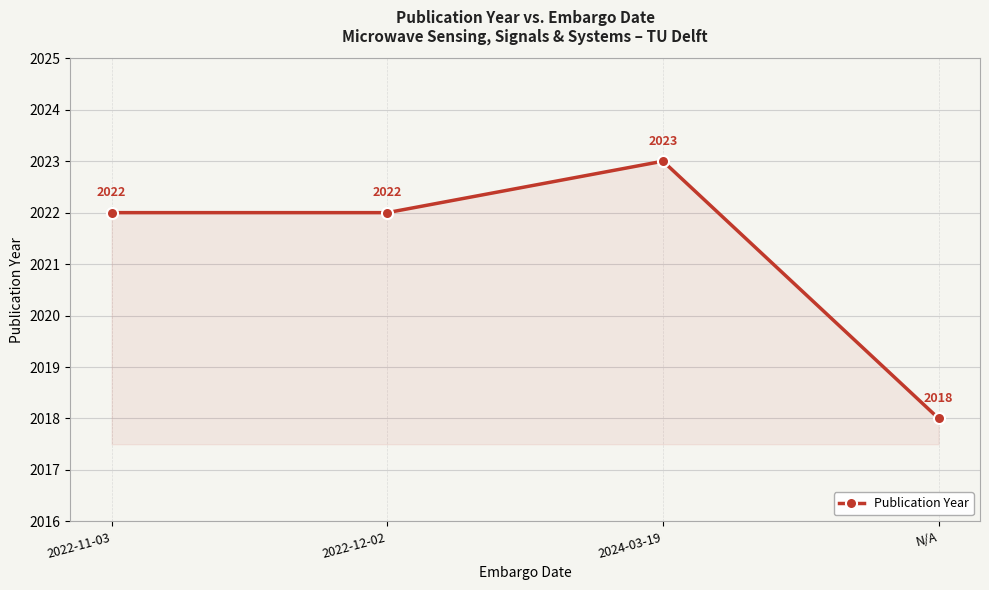

Which has a higher value, 2024-03-19 or 2022-11-03?

2024-03-19